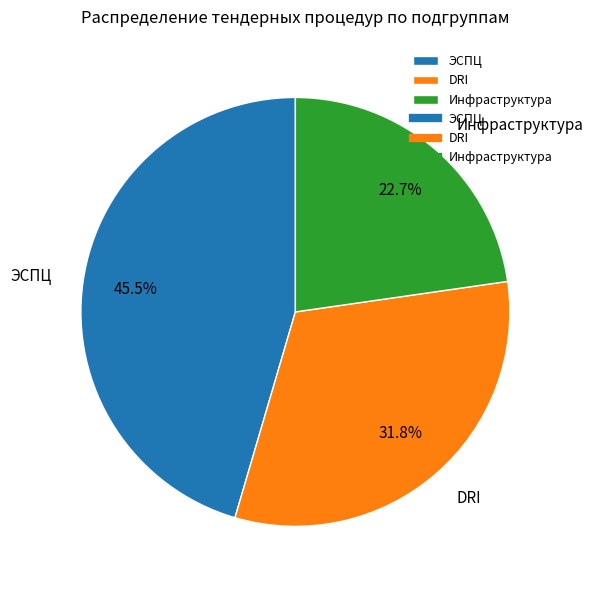

Rank the categories by value from lowest to highest.

Инфраструктура, DRI, ЭСПЦ